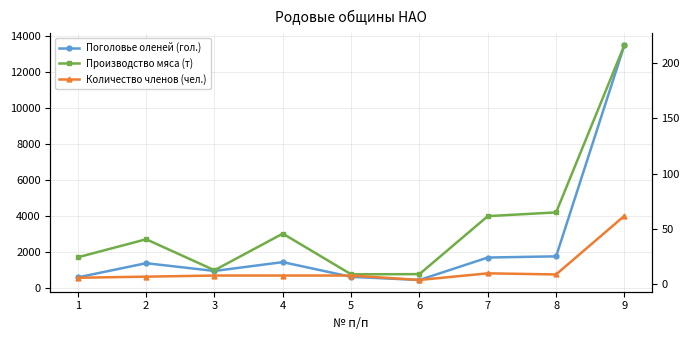

What is the total value across all series at 2?

1437.8